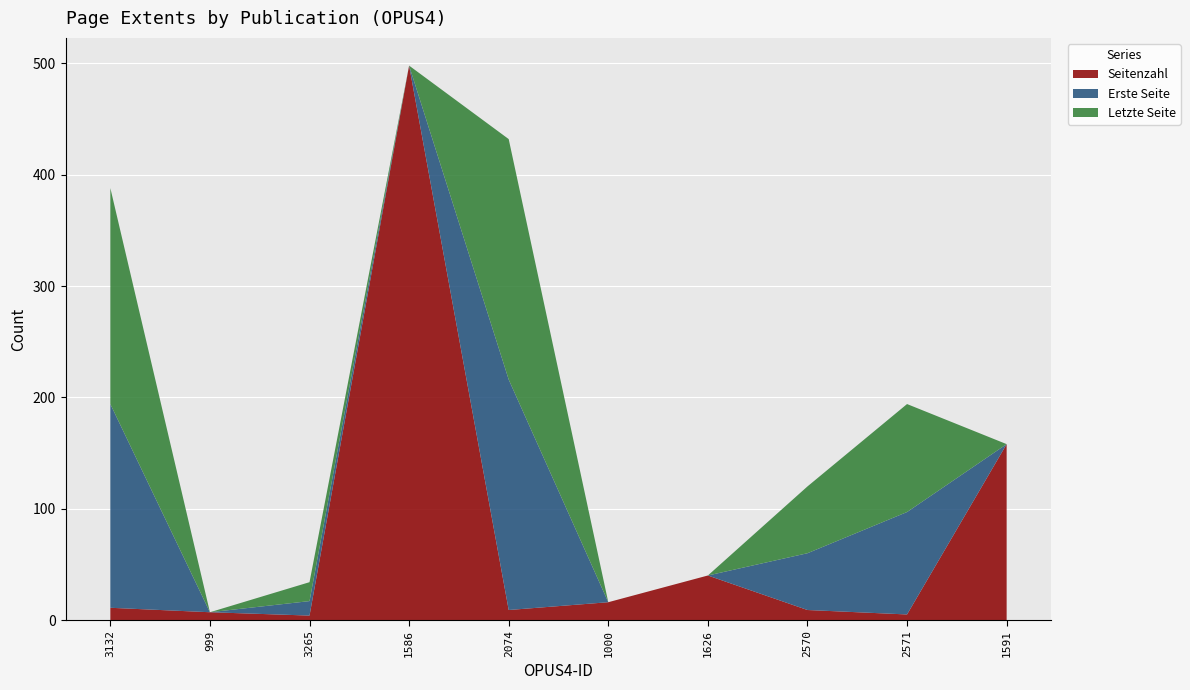

Reading left to right, list all the values displayed in this chart.

Seitenzahl: 3132=11	999=7	3265=4	1586=498	2074=9	1000=16	1626=40	2570=9	2571=5	1591=158
Erste Seite: 3132=183	999=0	3265=13	1586=0	2074=207	1000=0	1626=0	2570=51	2571=92	1591=0
Letzte Seite: 3132=194	999=0	3265=17	1586=0	2074=216	1000=0	1626=0	2570=60	2571=97	1591=0